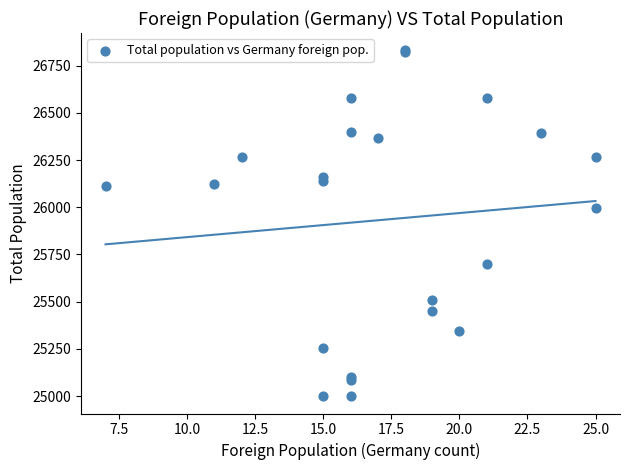

What Y value in the scatter plot is closest to 25915?

25995